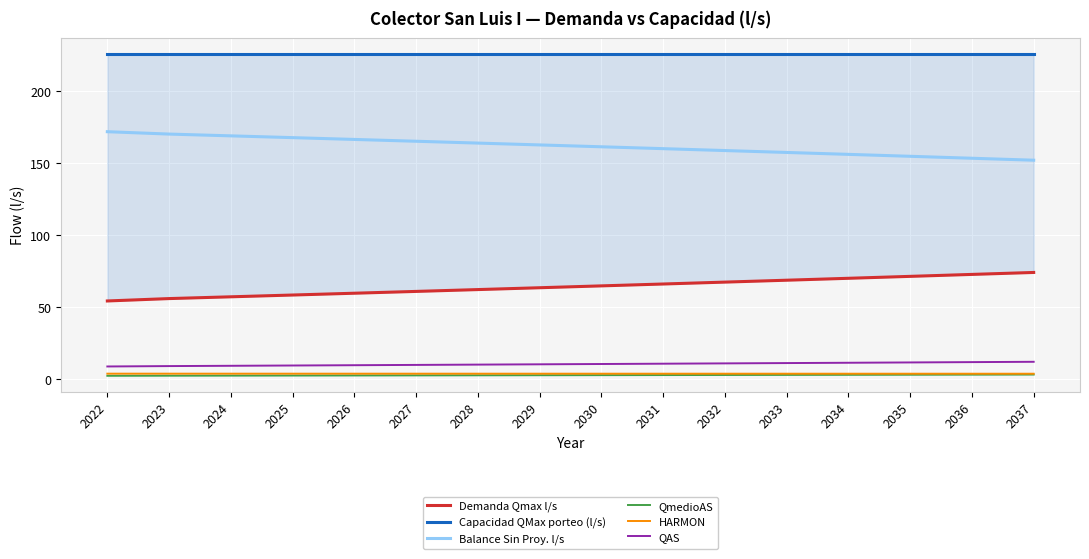

How many data points does each series have?

16